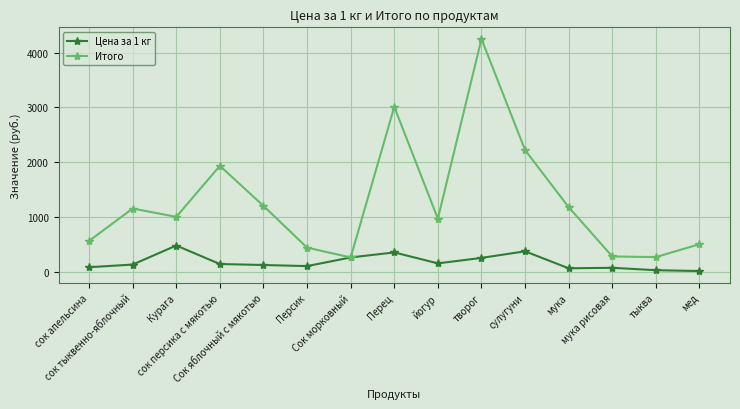

What is the difference between the highest and lowest values at сок персика с мякотью?

1794.0